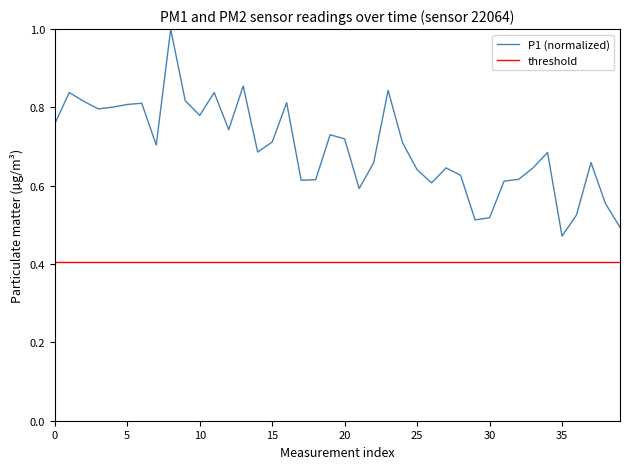

True or false: the data shows 0.3 at 14.

False